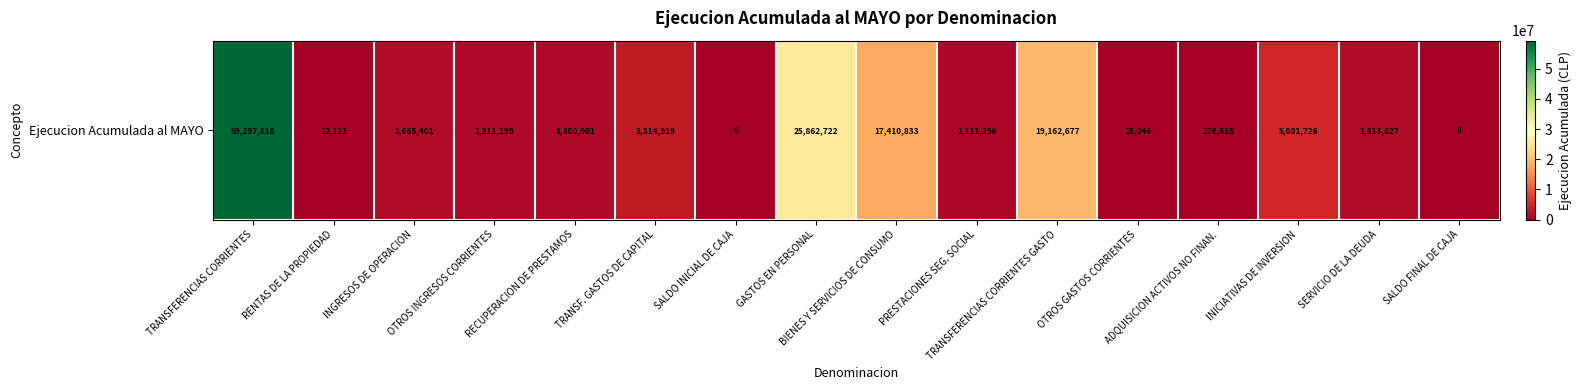

Rank the categories by value from highest to lowest.

TRANSFERENCIAS CORRIENTES, GASTOS EN PERSONAL, TRANSFERENCIAS CORRIENTES GASTO, BIENES Y SERVICIOS DE CONSUMO, INICIATIVAS DE INVERSION, TRANSF. GASTOS DE CAPITAL, SERVICIO DE LA DEUDA, INGRESOS DE OPERACION, RECUPERACION DE PRESTAMOS, OTROS INGRESOS CORRIENTES, PRESTACIONES SEG. SOCIAL, ADQUISICION ACTIVOS NO FINAN., OTROS GASTOS CORRIENTES, RENTAS DE LA PROPIEDAD, SALDO INICIAL DE CAJA, SALDO FINAL DE CAJA